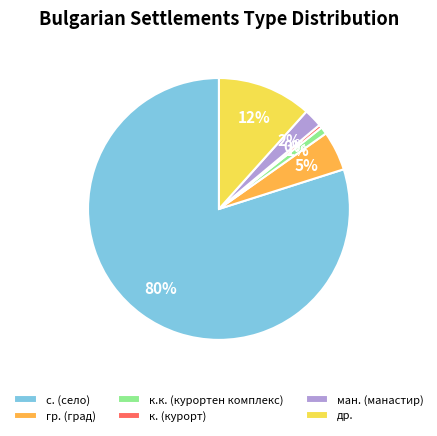

What is the largest slice in the pie chart?

с. (село)